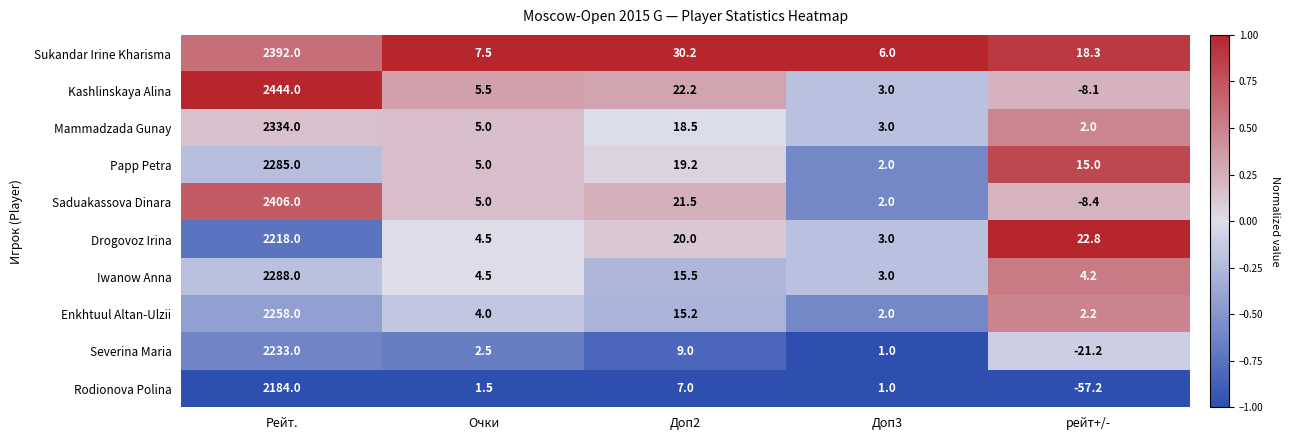

Which label corresponds to the largest value in the chart?

Рейт.